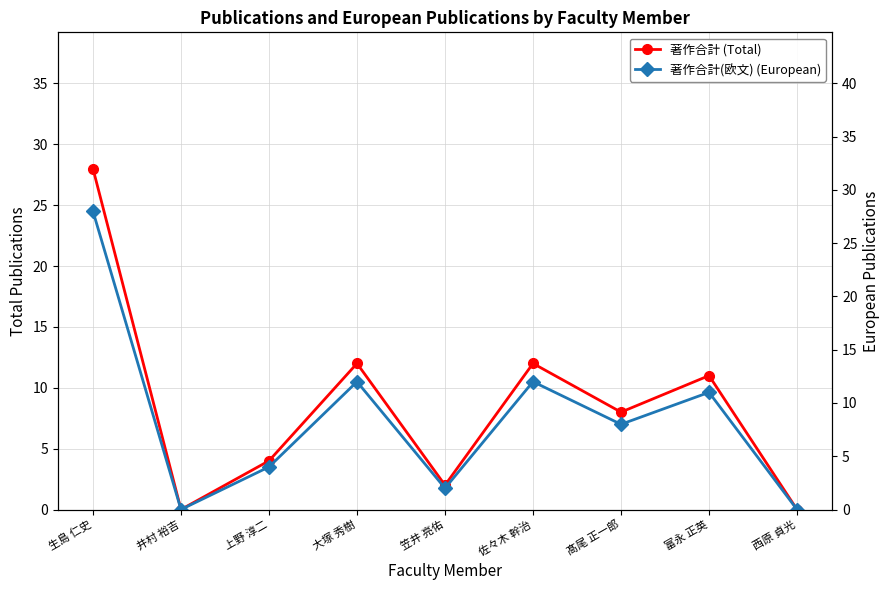

At which category is the sum across all series the highest?

生島 仁史